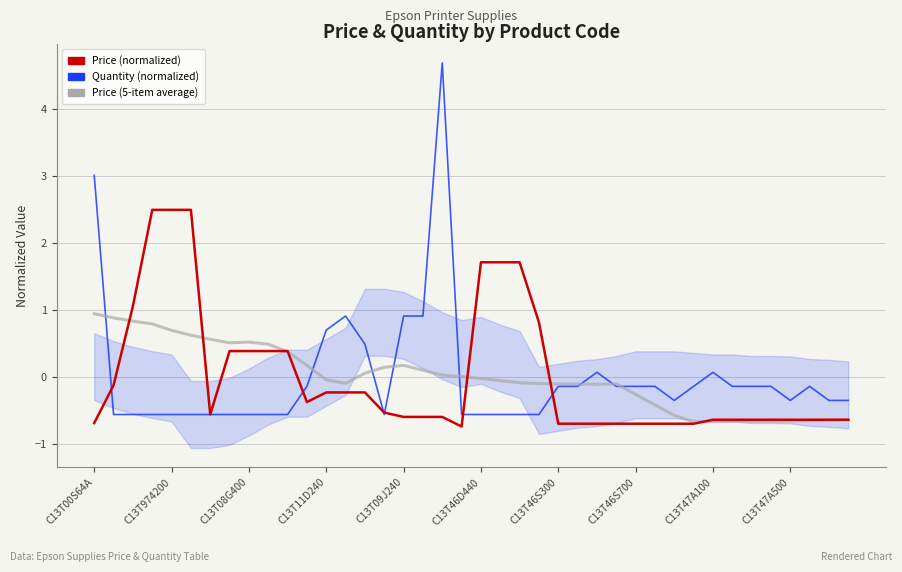

How many distinct data groups are displayed?

3